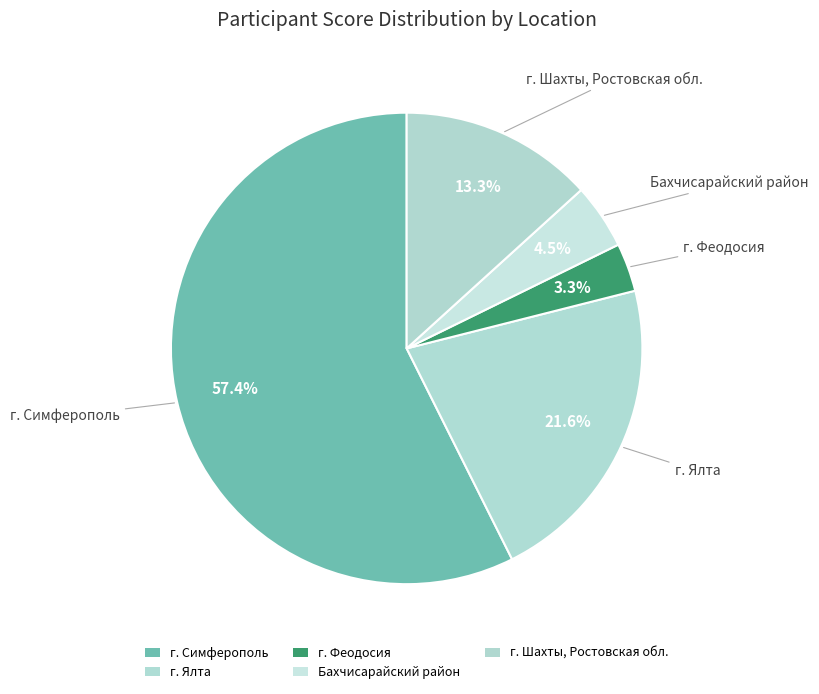

How many segments does this pie chart have?

5